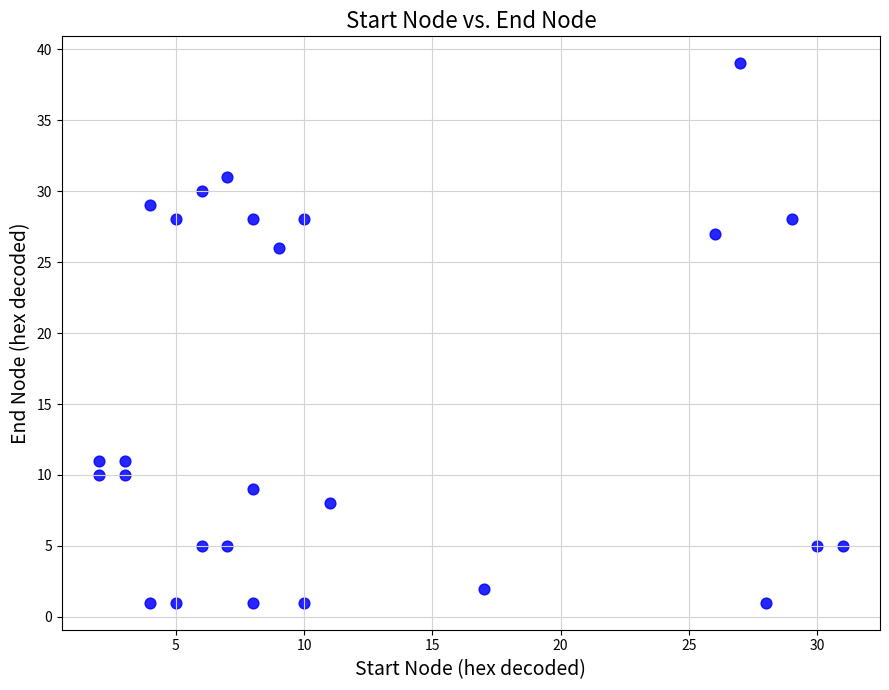

What is the range of X values (max minus min)?

29